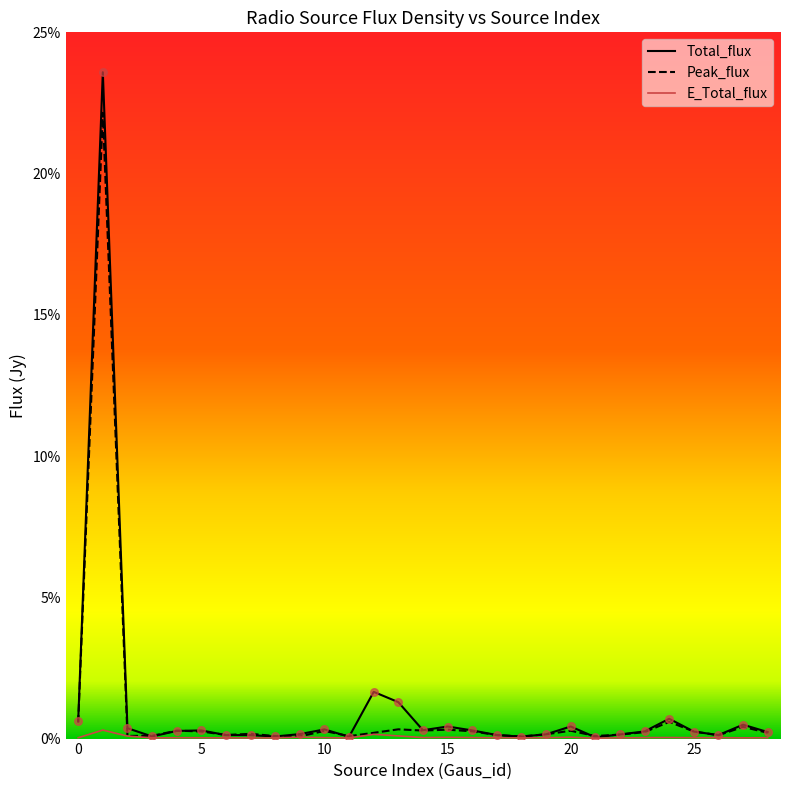

What are all the series names shown in the legend?

Total_flux, Peak_flux, E_Total_flux